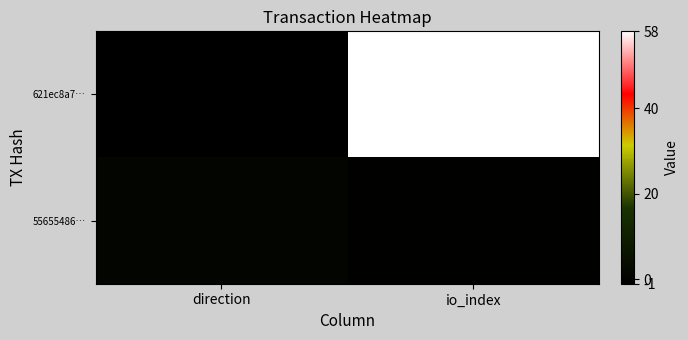

What is the total value across all series at io_index?

58